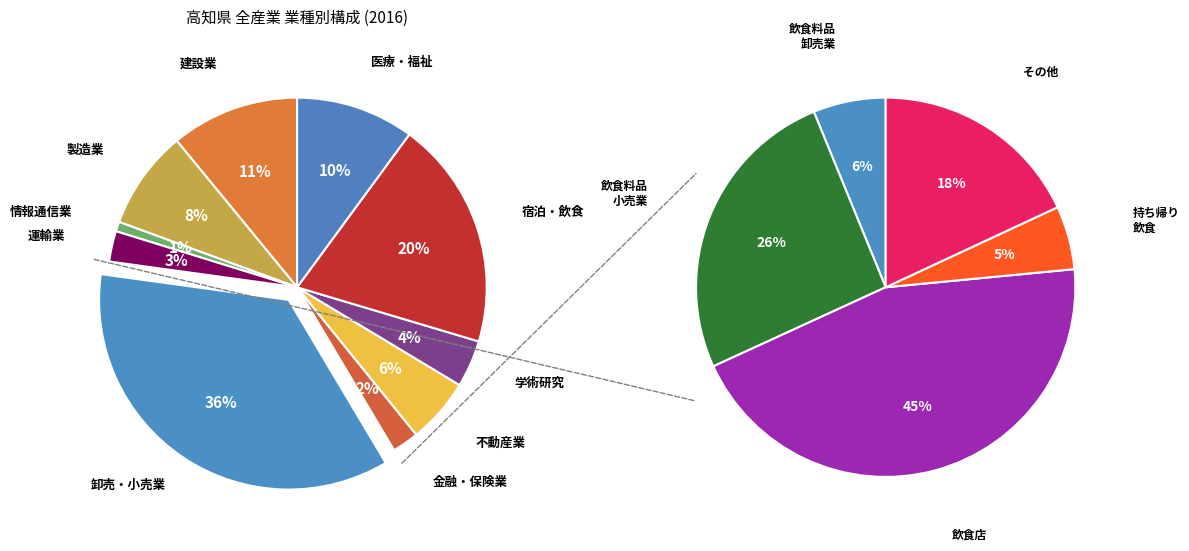

Approximately how many times larger is the value at G_情報通信業 compared to D_建設業?

0.1